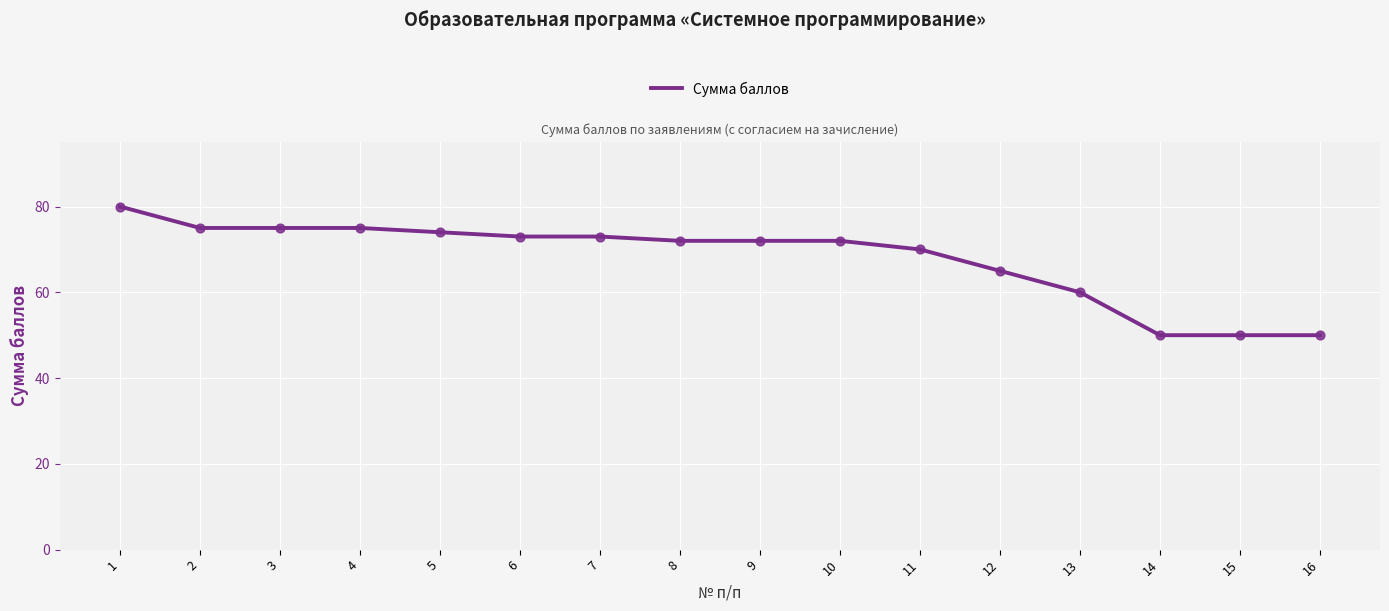

Between 9 and 16, which is larger?

9